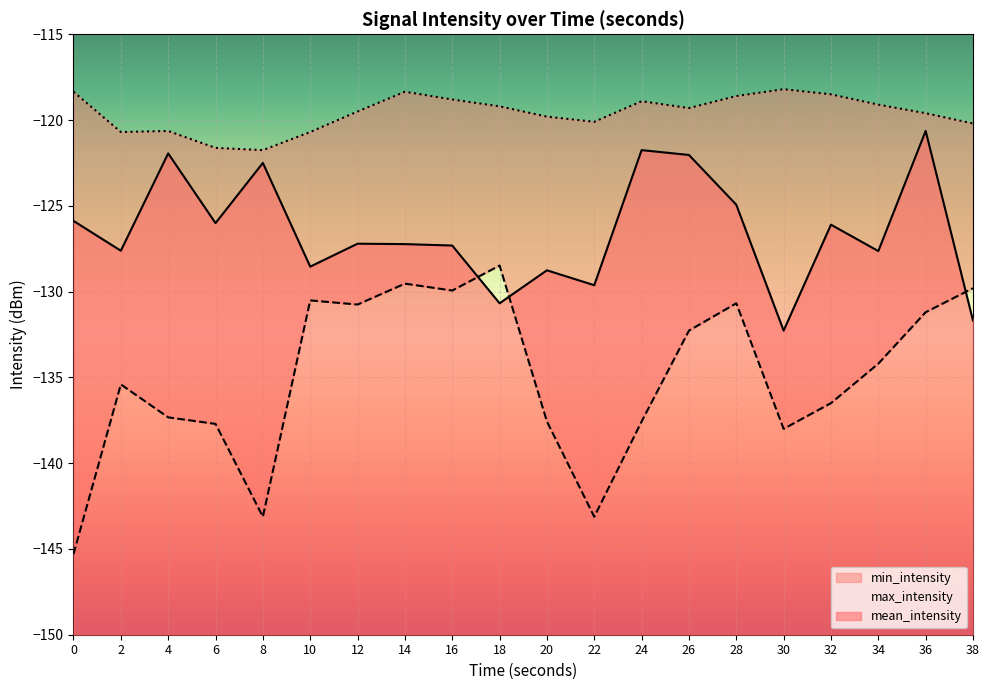

The max_intensity series shows -120.7 at 10. True or false?

True